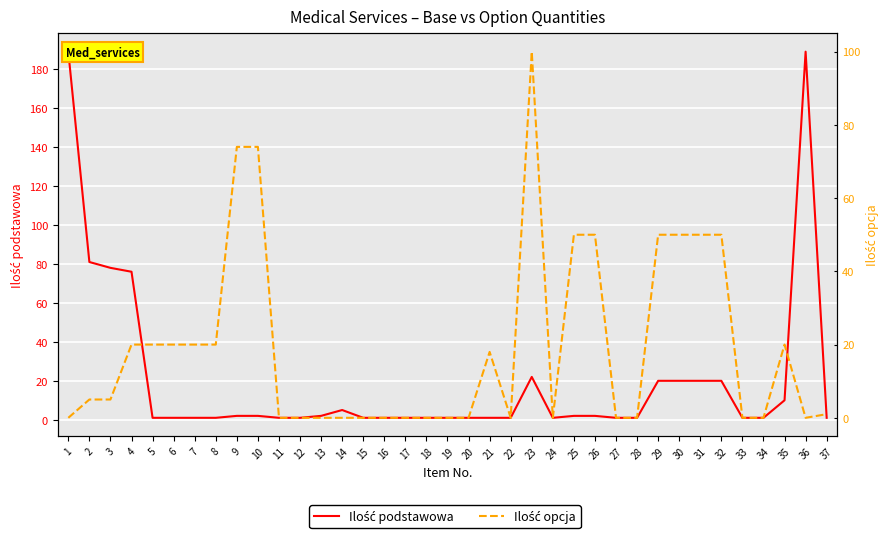

Which label corresponds to the largest value in the chart?

1